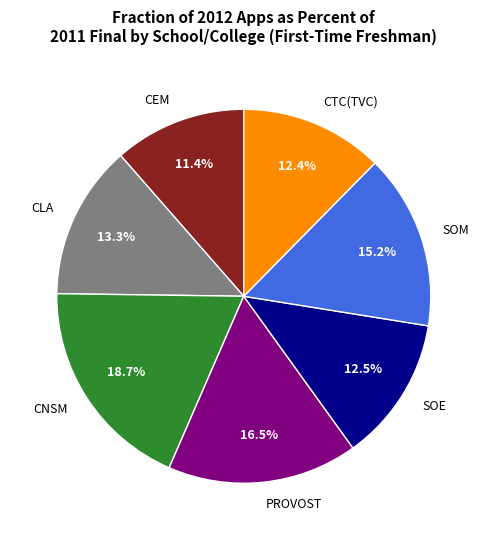

Between CEM and CTC(TVC), which is larger?

CTC(TVC)